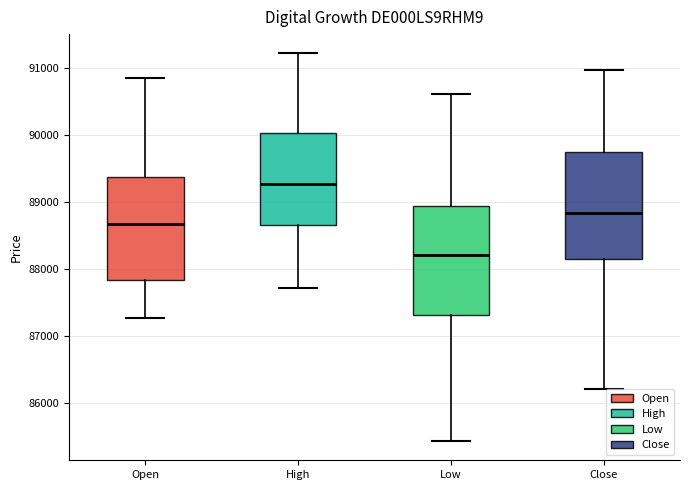

Reading left to right, transcribe this box plot: for each box, give where its median line is, the range the box spans, and where its two whiskers end, as read against the y-axis. The values are not printed on the chart, so give them approximately, as read against the axis.

Open: median 88700, box 87800 to 89400, whiskers 87300 to 90900
High: median 89300, box 88700 to 90000, whiskers 87700 to 91200
Low: median 88200, box 87300 to 88900, whiskers 85400 to 90600
Close: median 88800, box 88200 to 89800, whiskers 86200 to 91000